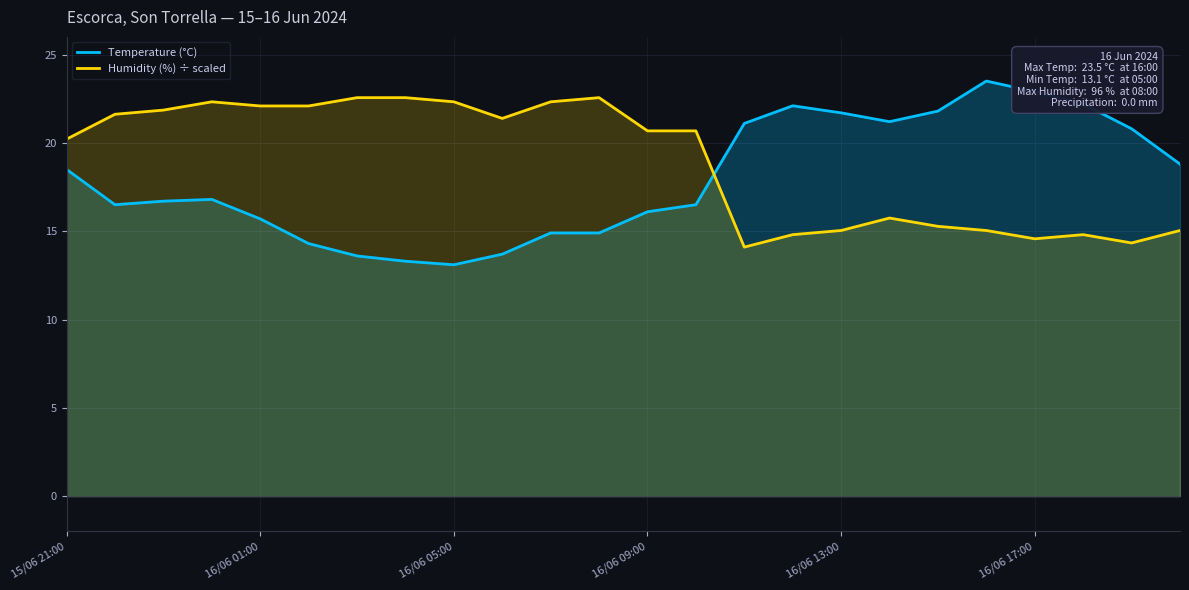

Where is Temperature (°C) nearest to the value 18?

15/06 21:00